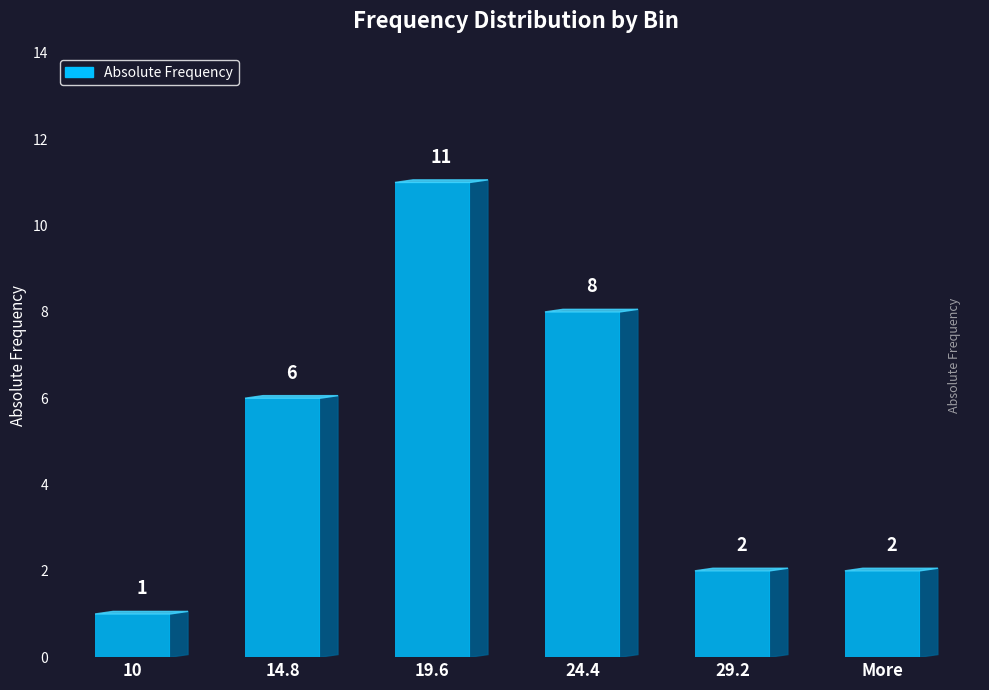

Where does the data first go above 6?

19.6